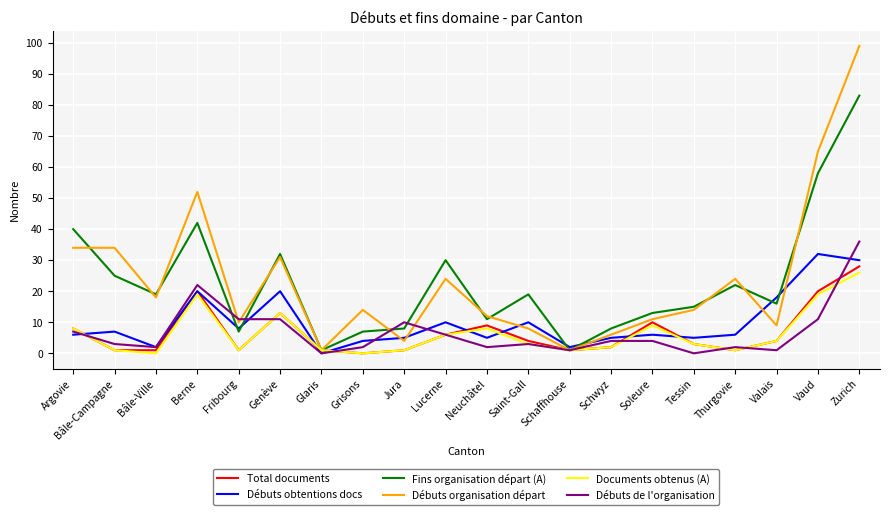

What is the difference between the Total documents values at Soleure and Jura?

9